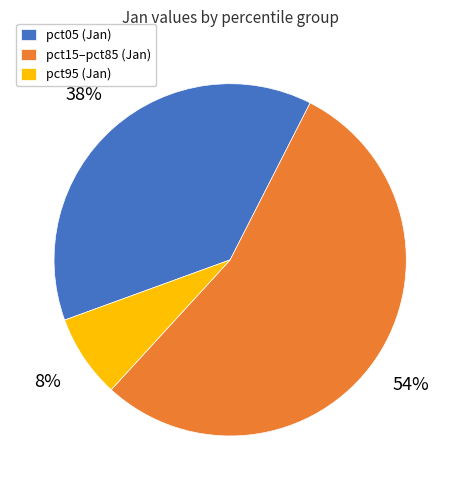

Is there any slice that represents more than half of the pie?

Yes